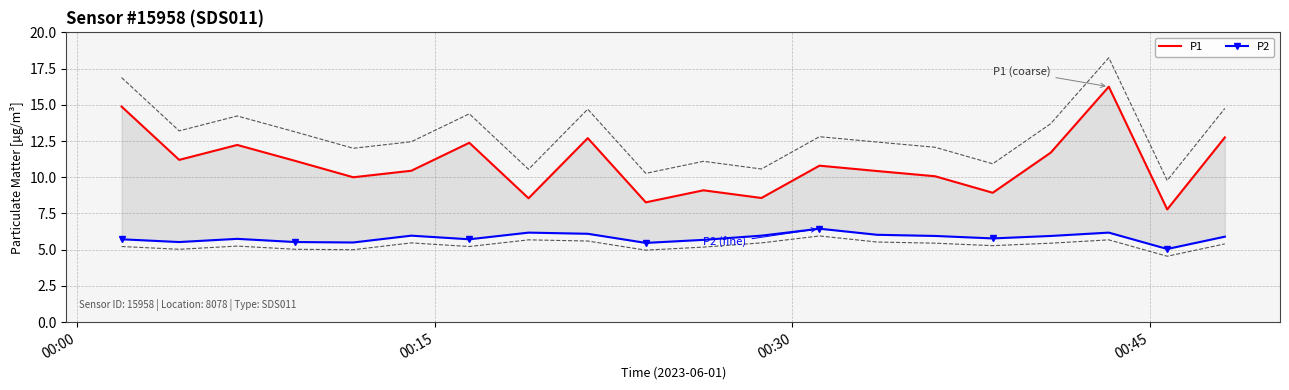

Which series has the widest spread of values?

P1